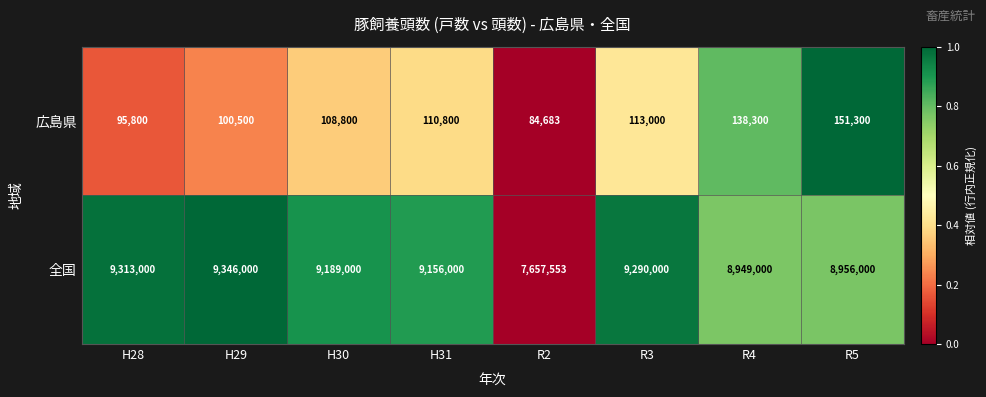

What is the total value across all series at R4?

9087300